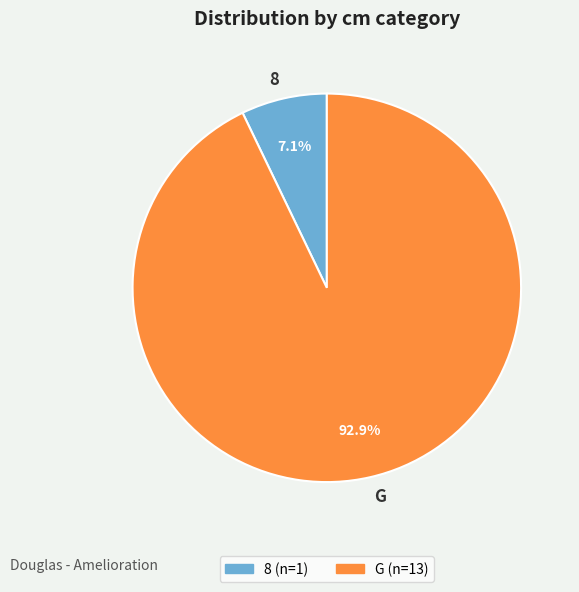

Do 8 and G together represent more than half of the pie?

Yes